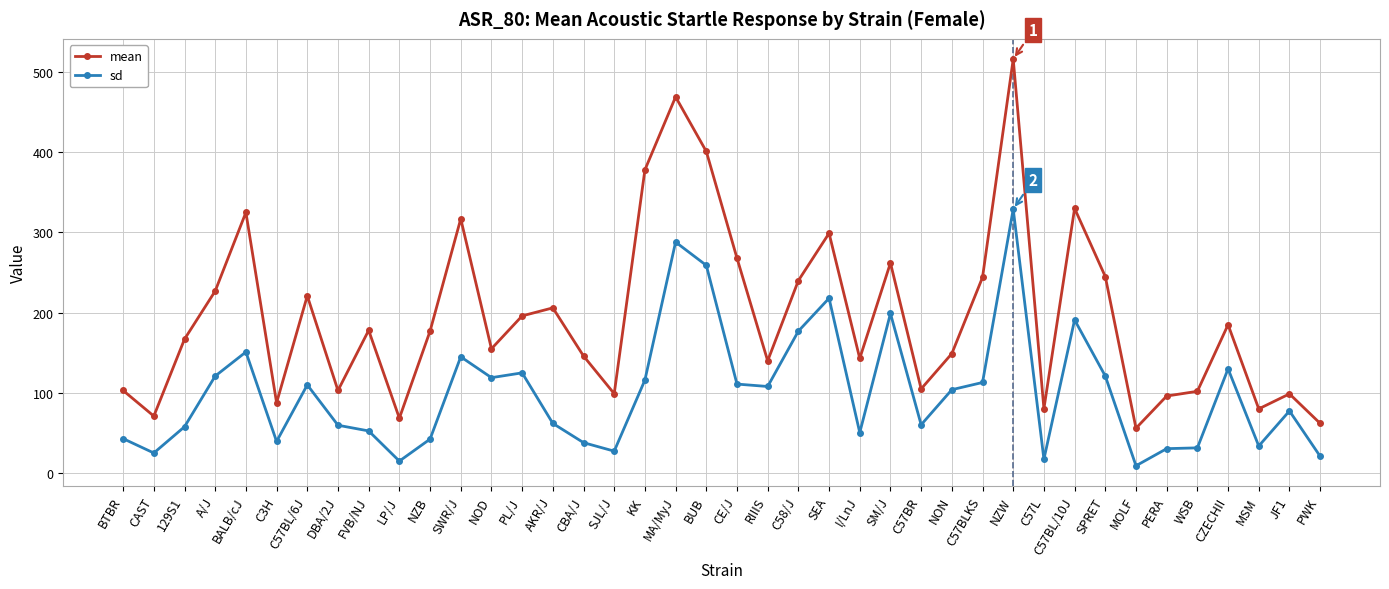

Where is the first local maximum for mean?

BALB/cJ